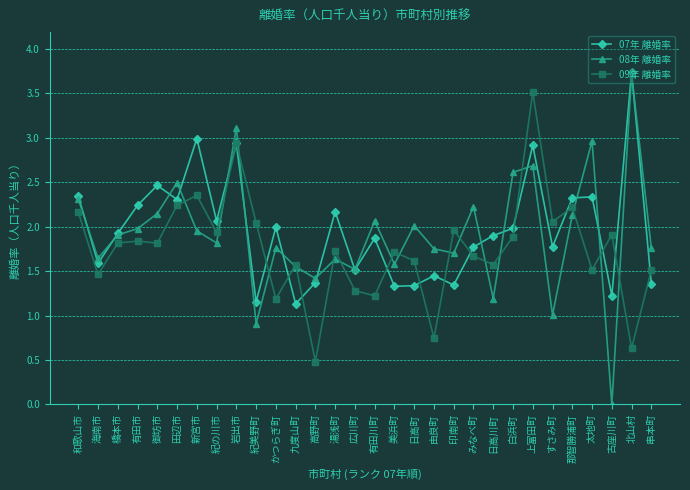

At which category does 09年 離婚率 reach its first local valley?

海南市